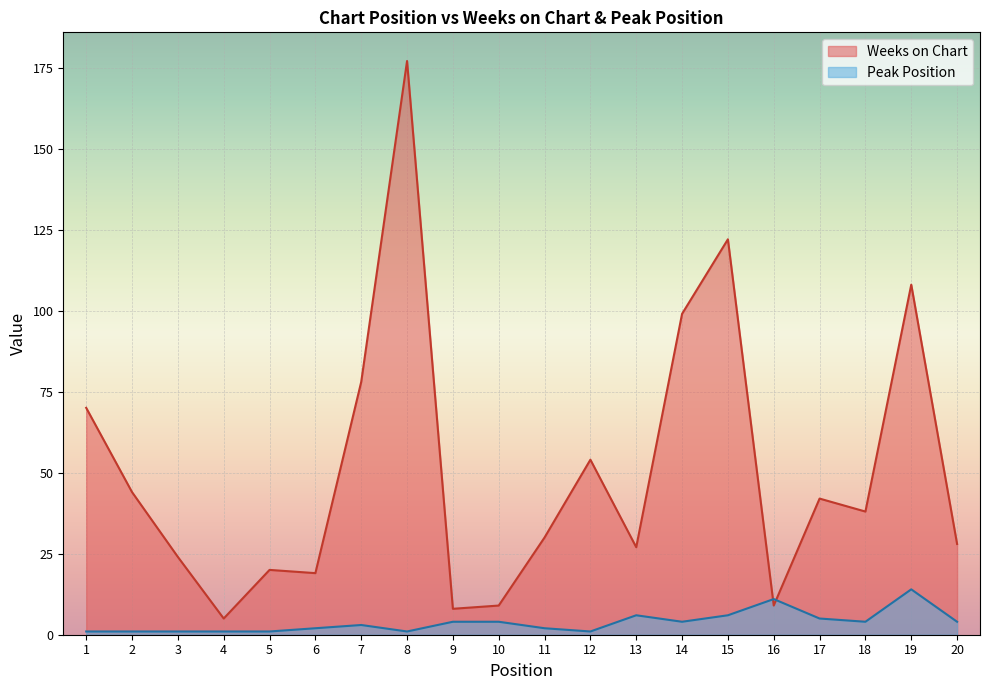

At which category does Weeks on Chart reach its first local peak?

5